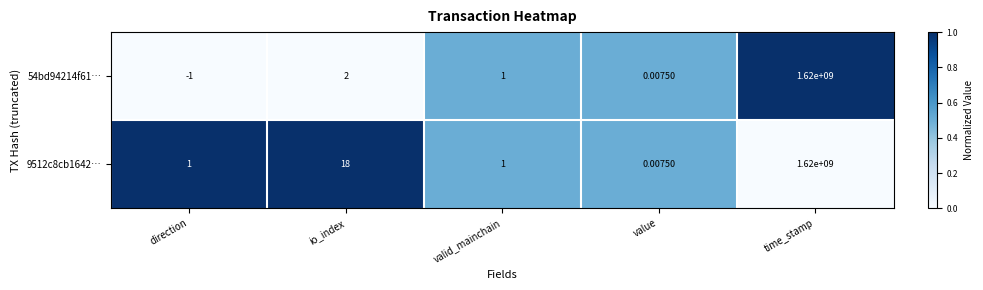

At which category is the sum across all series the highest?

time_stamp